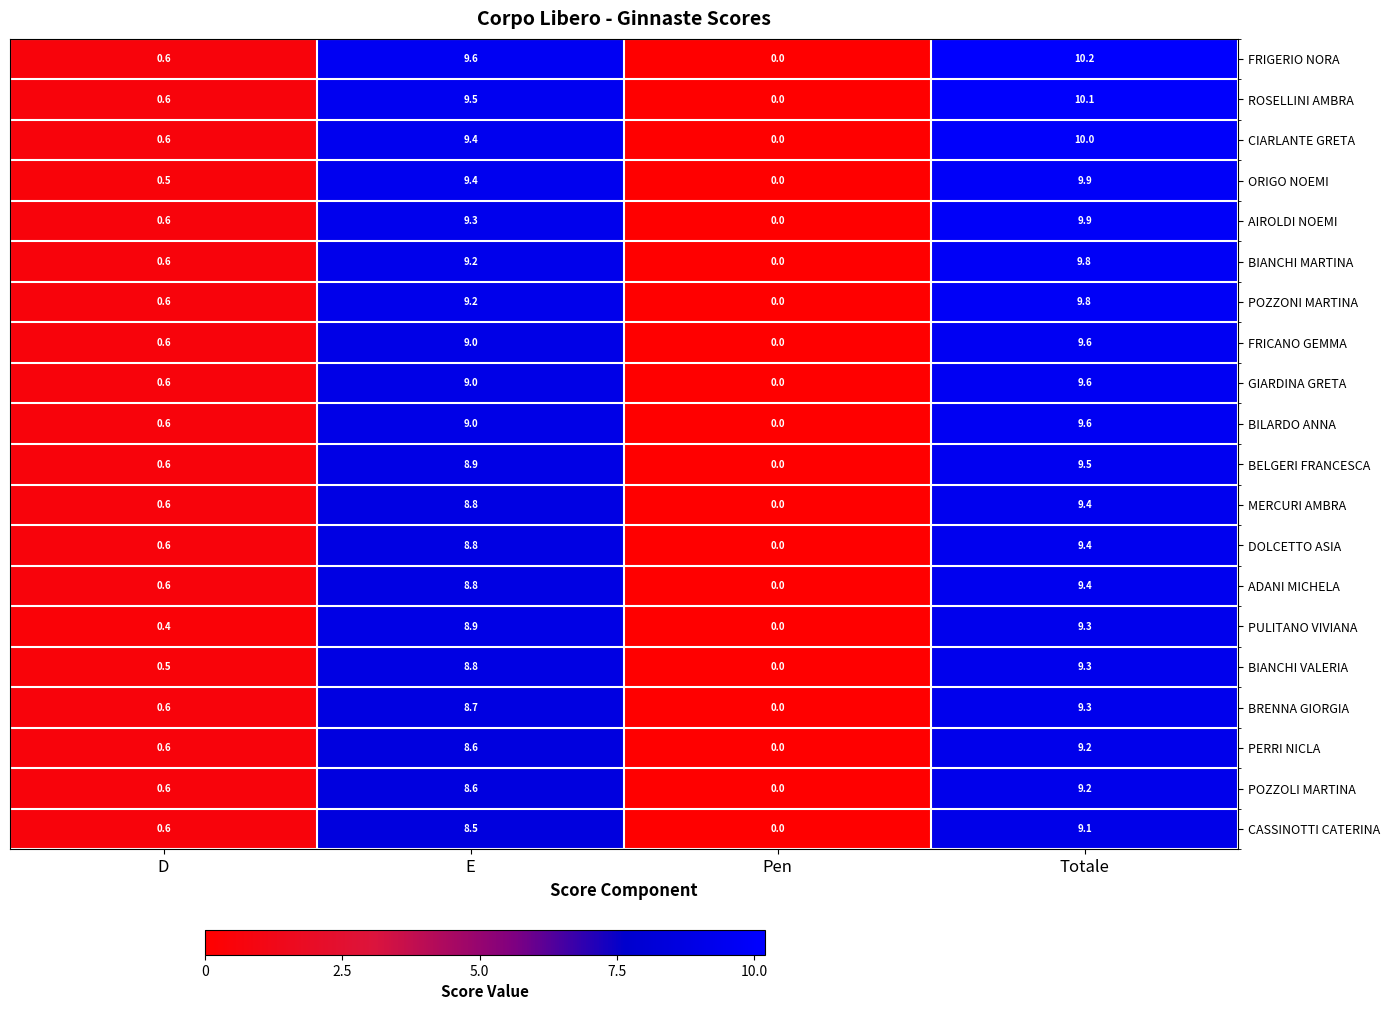

What is the sum of the BELGERI FRANCESCA values at Totale and Pen?

9.5